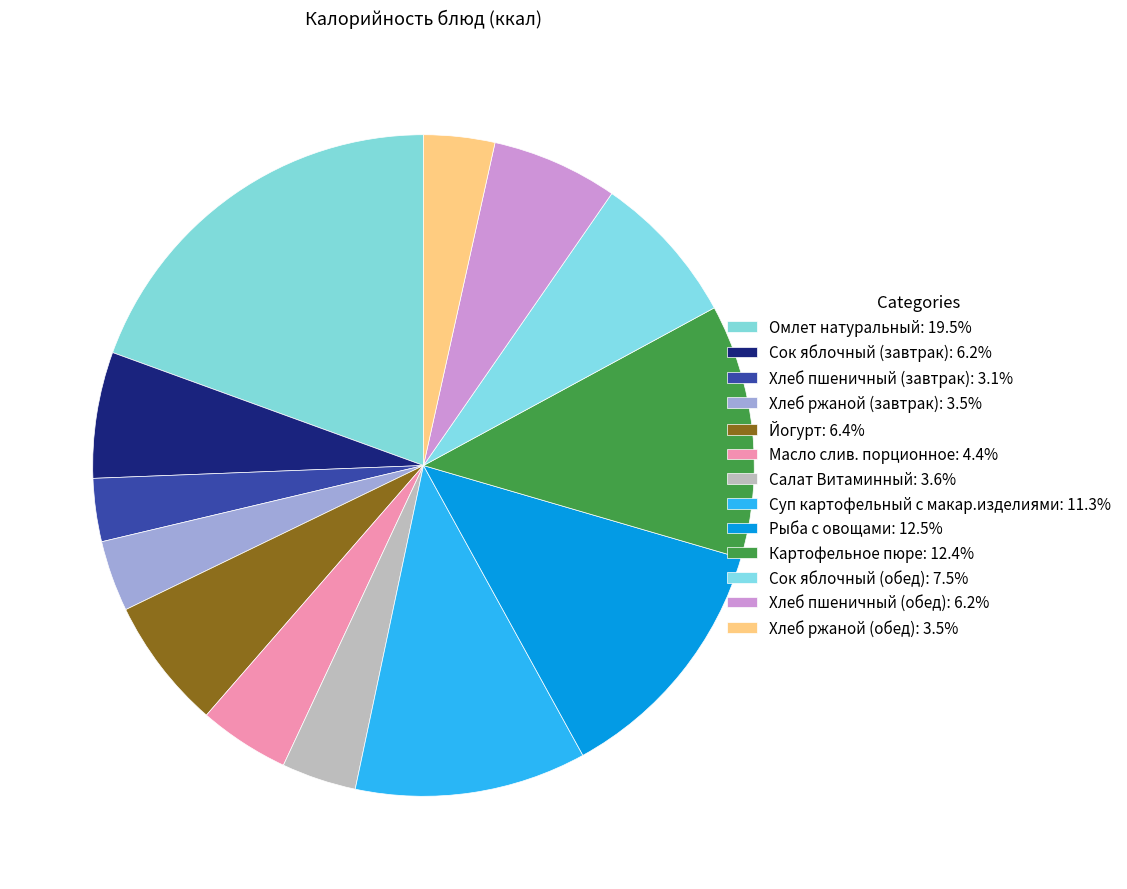

Is there a majority slice in this chart?

No